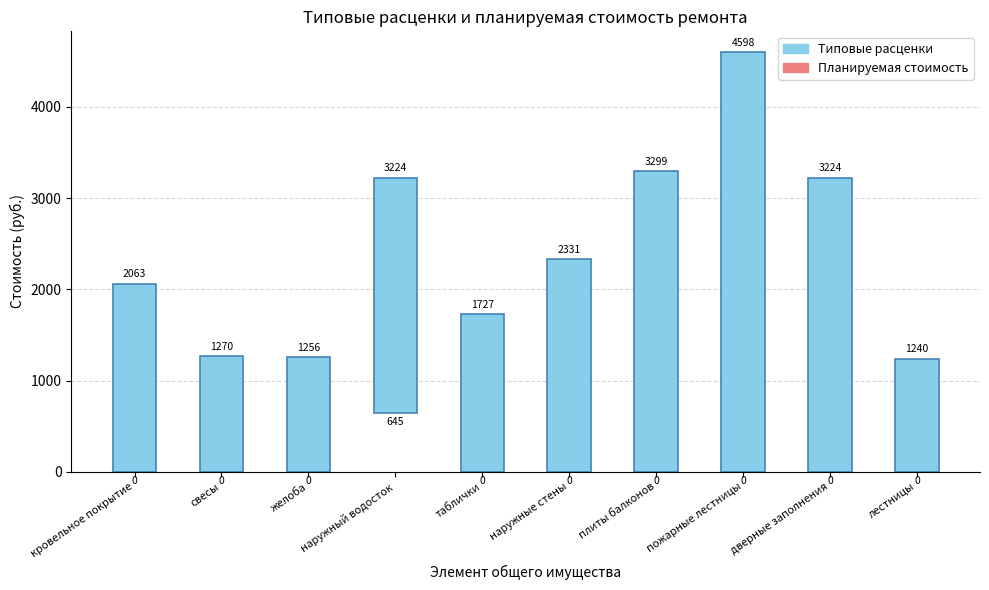

What is the difference between the second highest and minimum values in the Типовые расценки series?

2654.0